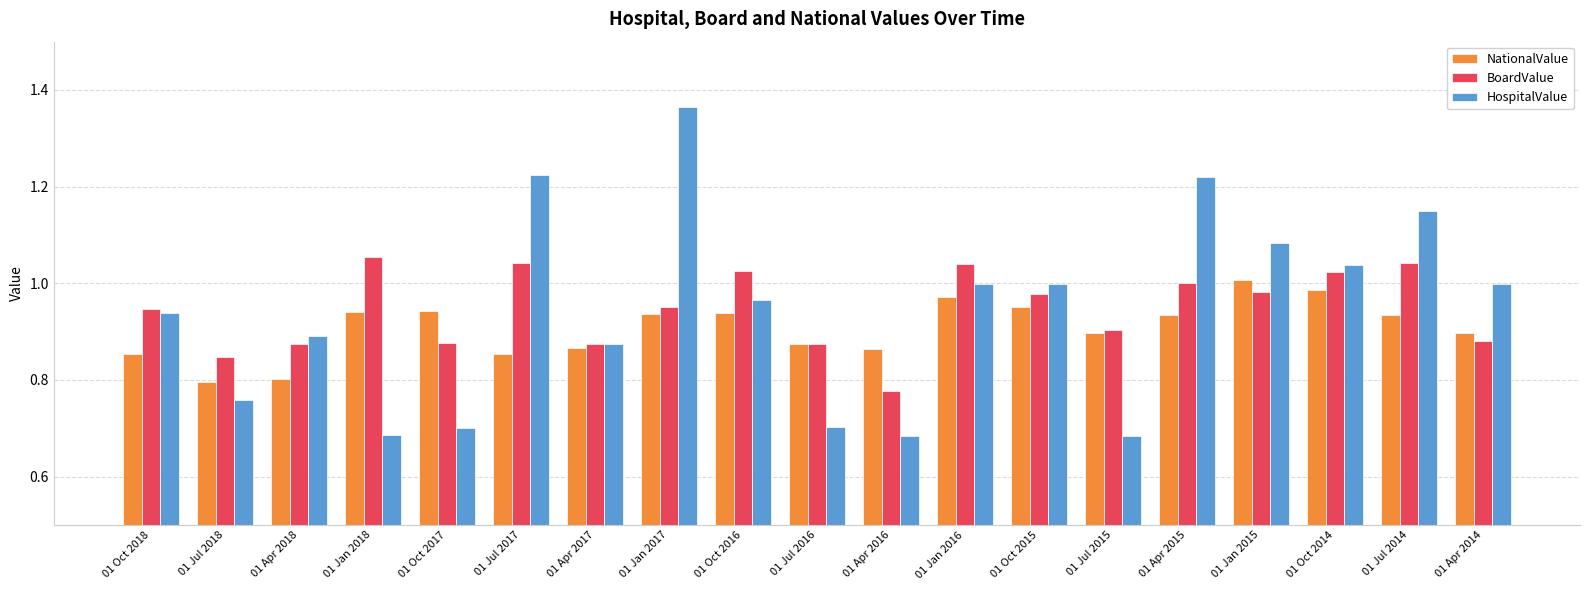

What is the sum of all HospitalValue values?

18.0